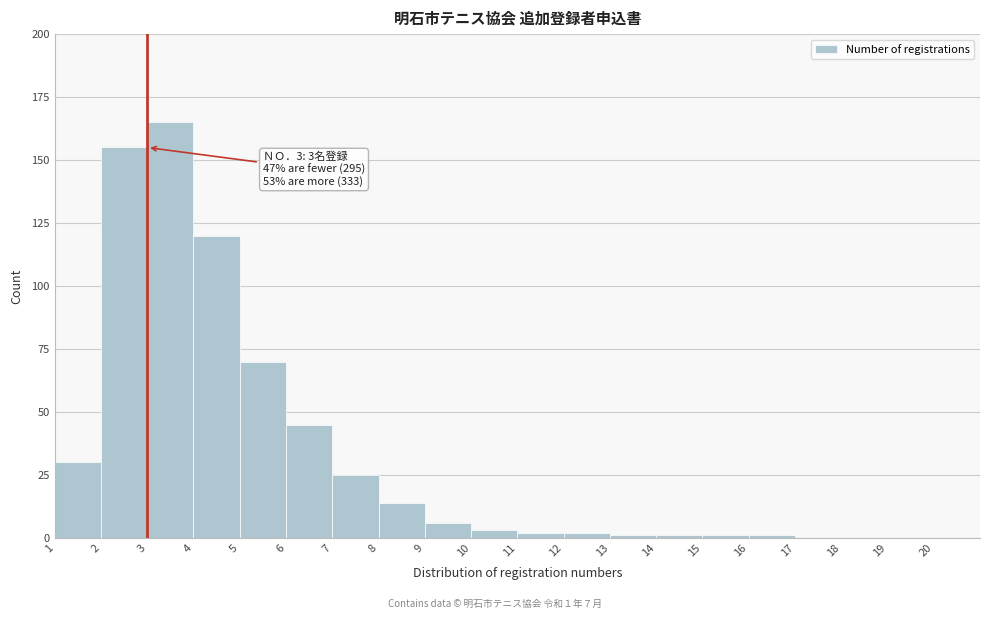

Reading left to right, transcribe all the data shown in this chart.

1=30	2=155	3=165	4=120	5=70	6=45	7=25	8=14	9=6	10=3	11=2	12=2	13=1	14=1	15=1	16=1	17=0	18=0	19=0	20=0